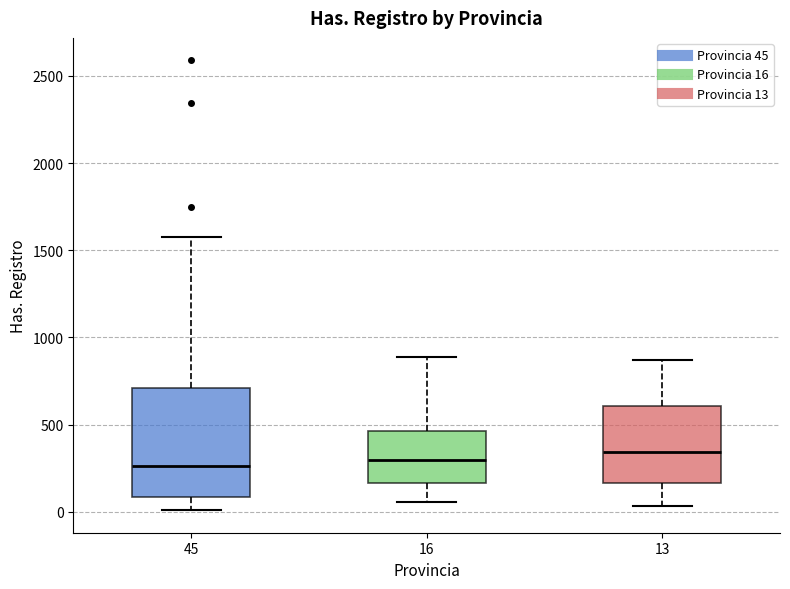

Where does the median line of the box at x = 16 sit on the y-axis? The values are not printed on the chart, so give them approximately, as read against the axis.

300